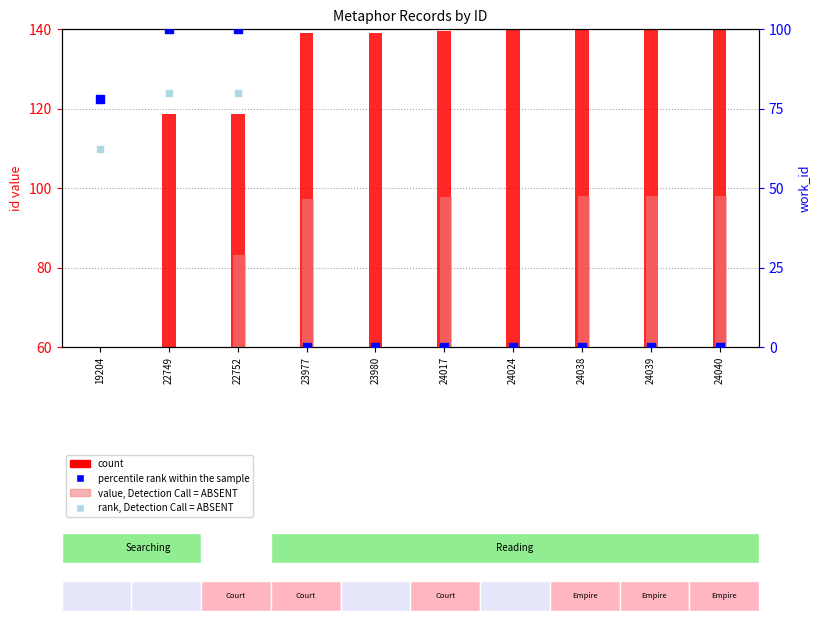

Which series contains the highest Y value?

count